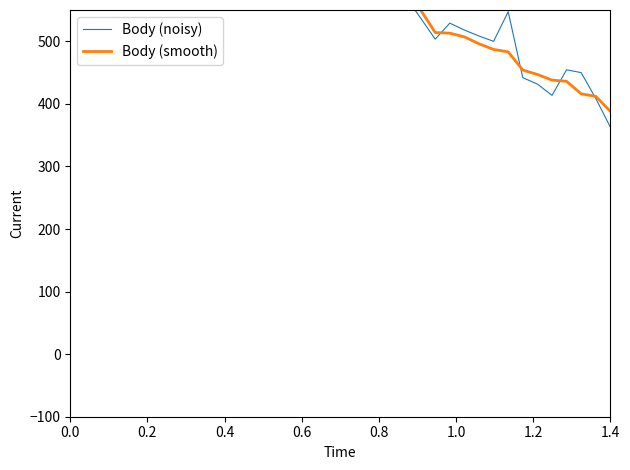

Reading left to right, transcribe all the data shown in this chart.

Body (noisy): 3977.1	2328.8	1410.5	1295.2	1118.5	1064.9	984.8	892.5	877.5	814.4	848.4	839.3	814.0	797.8	768.0	713.2	729.1	656.2	660.4	610.5	600.5	579.6	634.7	570.4	537.2	503.4	529.0	518.0	508.4	499.9	547.2	441.8	431.6	413.6	454.5	449.9	408.6	362.8
Body (smooth): 3968.0	2360.0	1388.0	1267.0	1177.0	1104.0	981.0	902.0	878.0	840.0	822.0	816.0	812.0	764.0	754.0	739.0	718.0	685.0	634.0	612.0	606.0	600.0	598.0	575.0	550.0	514.0	513.0	507.0	496.0	487.0	483.0	454.0	447.0	438.0	436.0	416.0	412.0	388.0